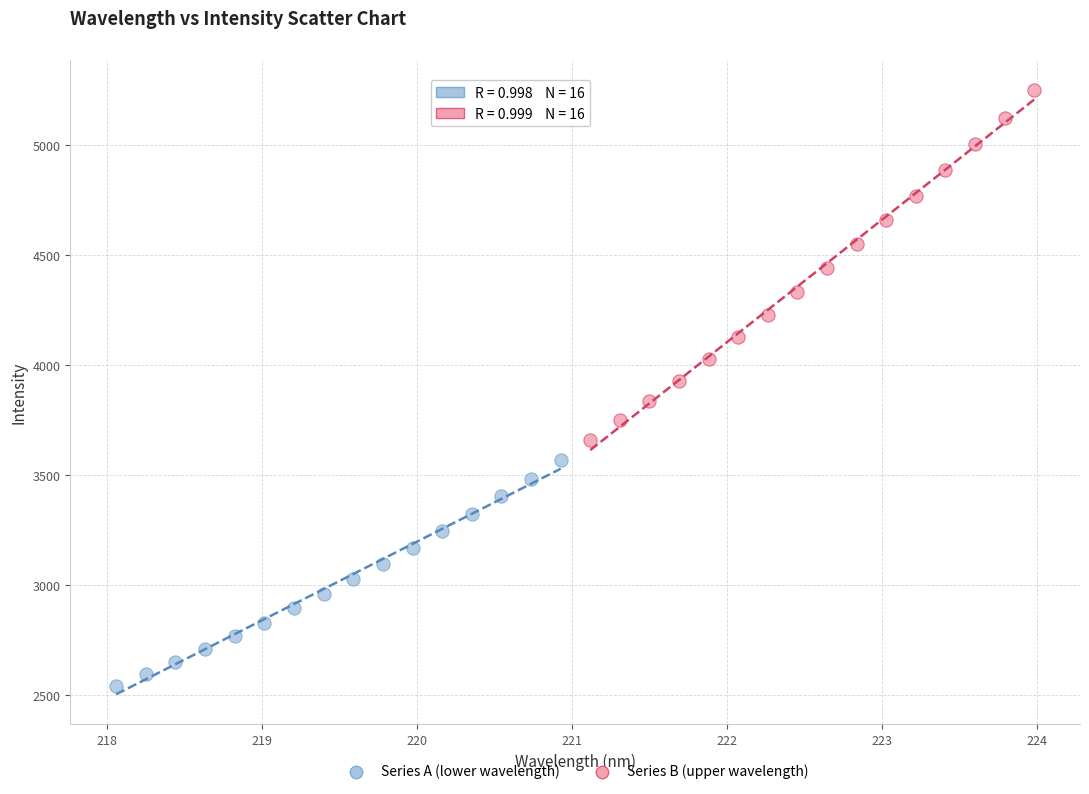

What are all the series names shown in the legend?

Series A (lower wavelength), Series B (upper wavelength)